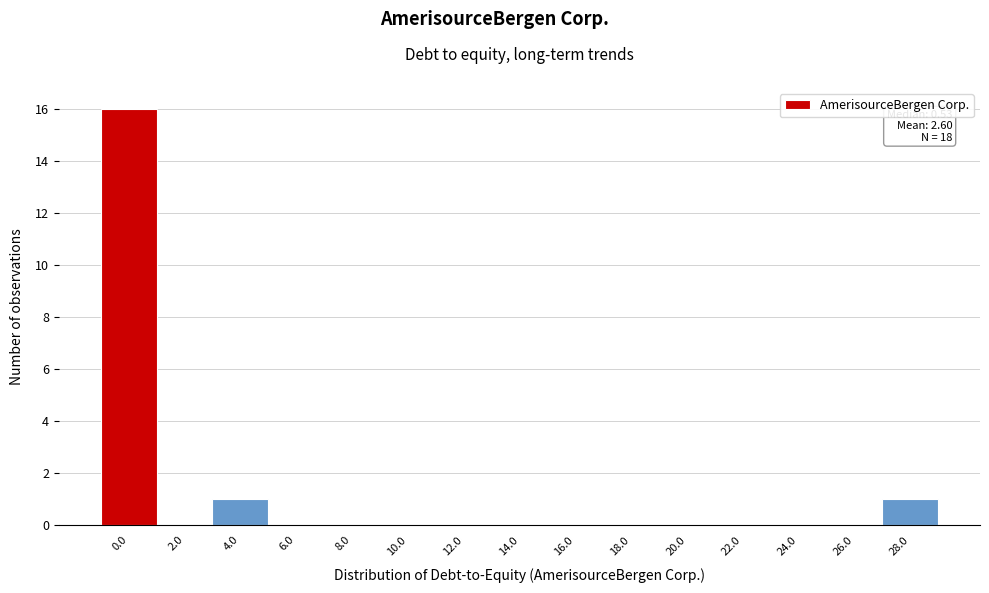

Reading left to right, transcribe all the data shown in this chart.

0.0=16	2.0=0	4.0=1	6.0=0	8.0=0	10.0=0	12.0=0	14.0=0	16.0=0	18.0=0	20.0=0	22.0=0	24.0=0	26.0=0	28.0=1